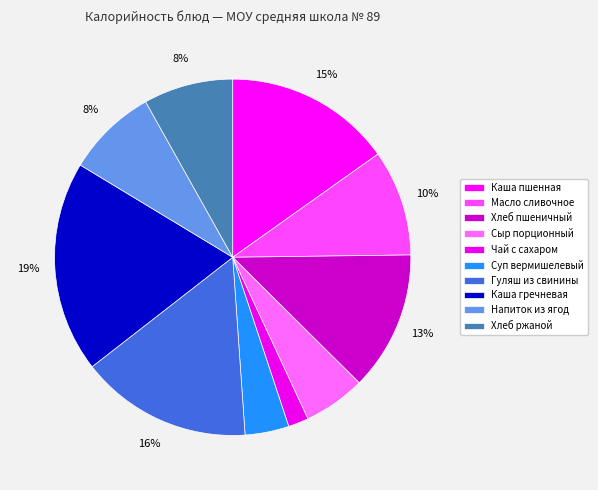

Is Каша пшенная the majority of the pie?

No